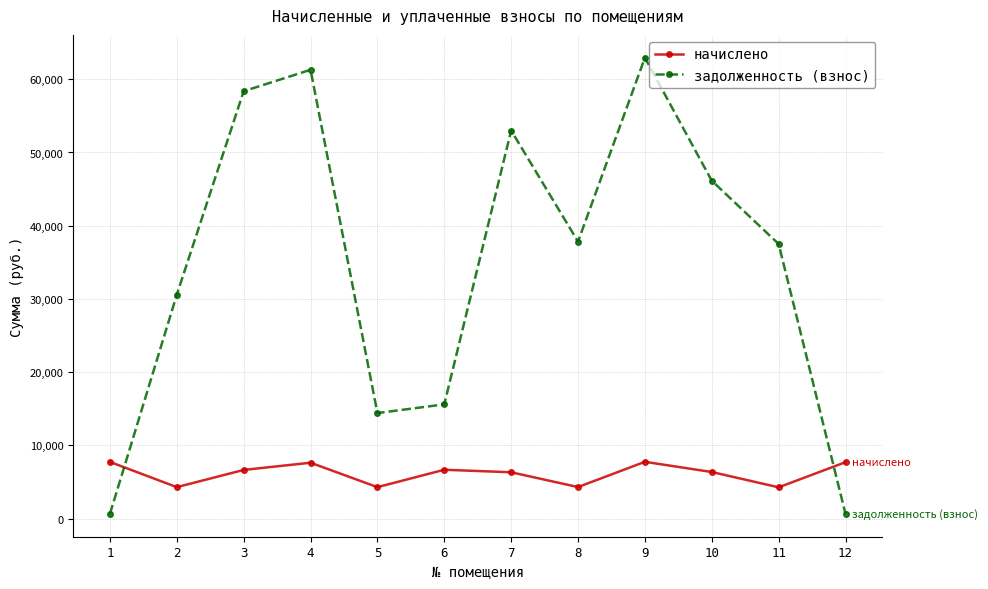

At which category does задолженность (взнос) reach its first local valley?

5